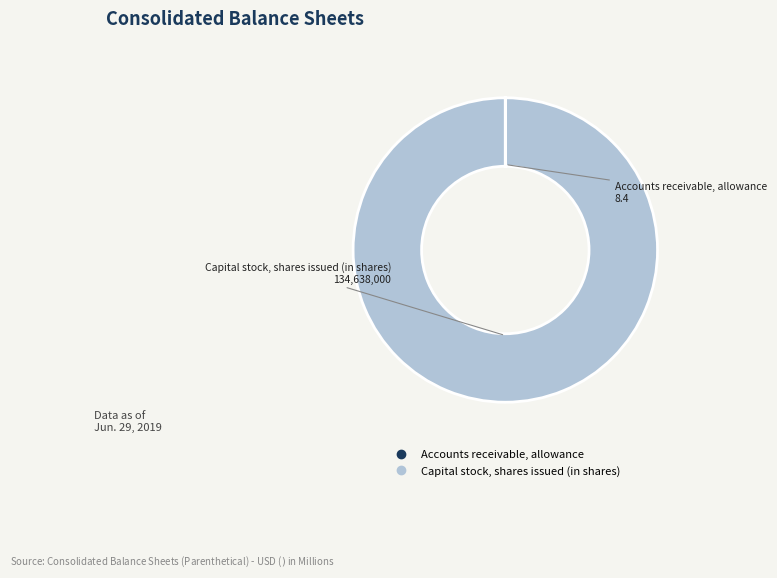

Is it true that Capital stock, shares issued (in shares) is 95% of the pie?

False